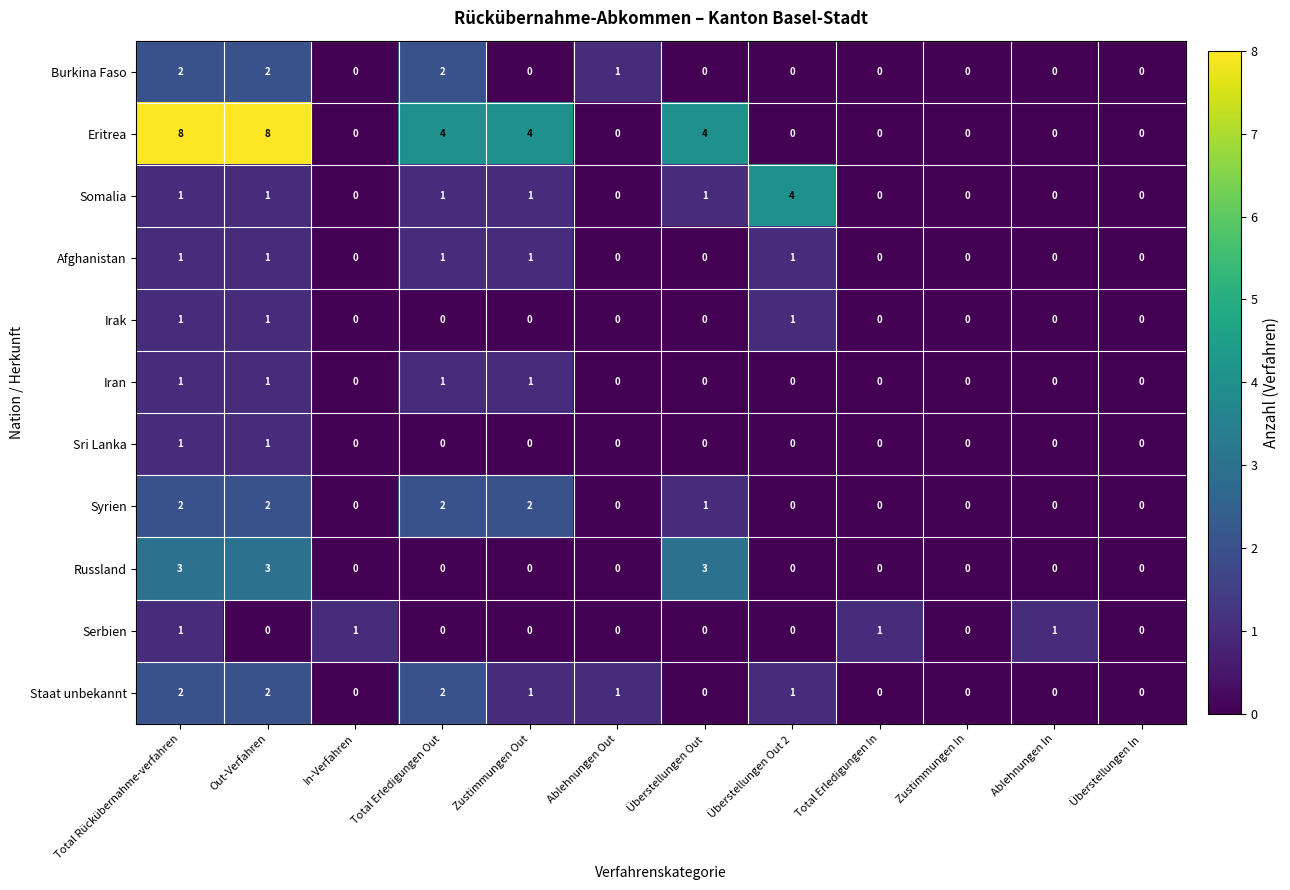

At which category is the sum across all series the highest?

Total Rückübernahme-verfahren